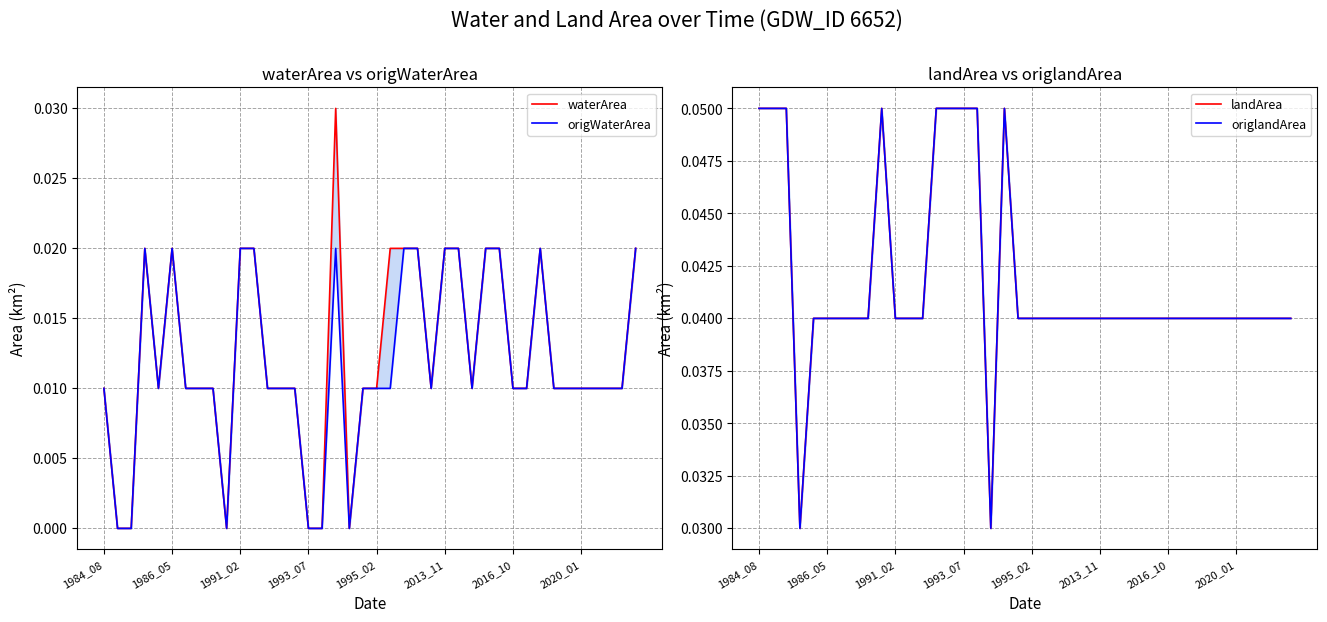

The value of waterArea at 2020_01 is 0.0. True or false?

True